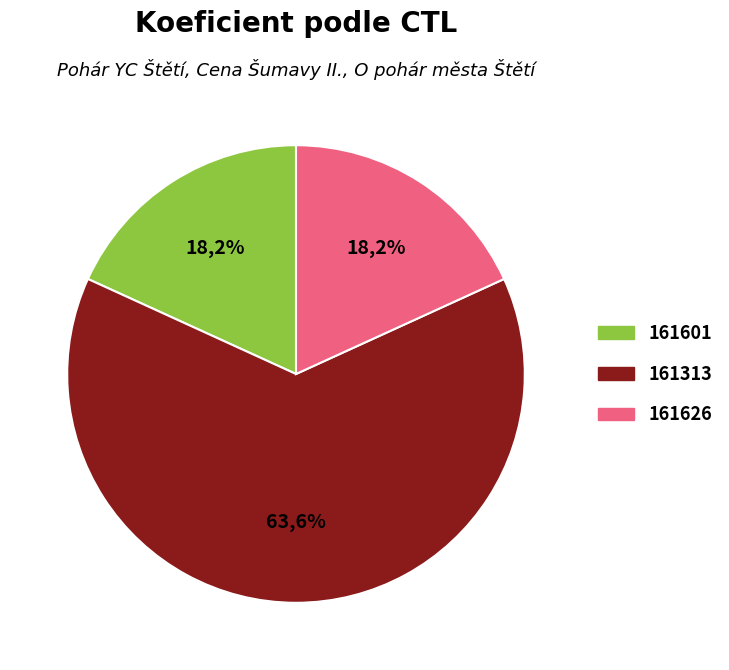

The 161601 slice represents 18% of the pie. True or false?

True